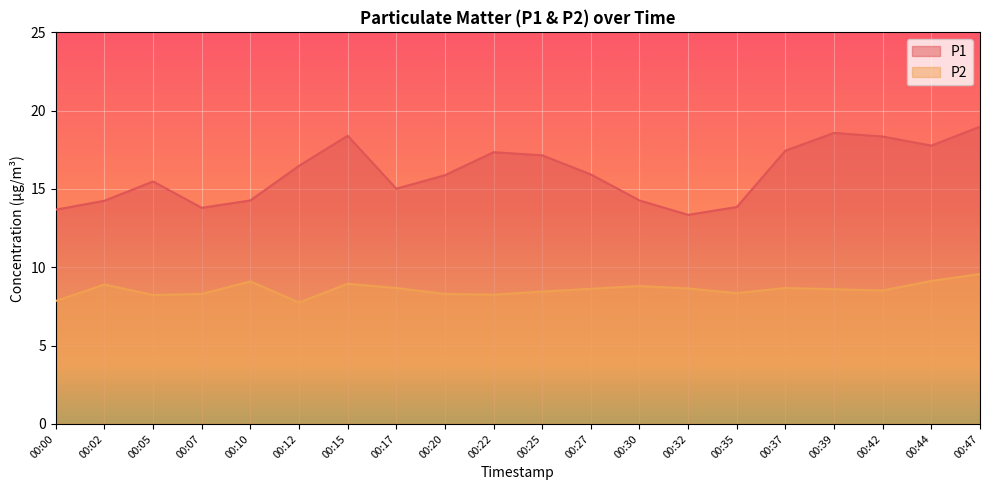

What are all the series names shown in the legend?

P1, P2